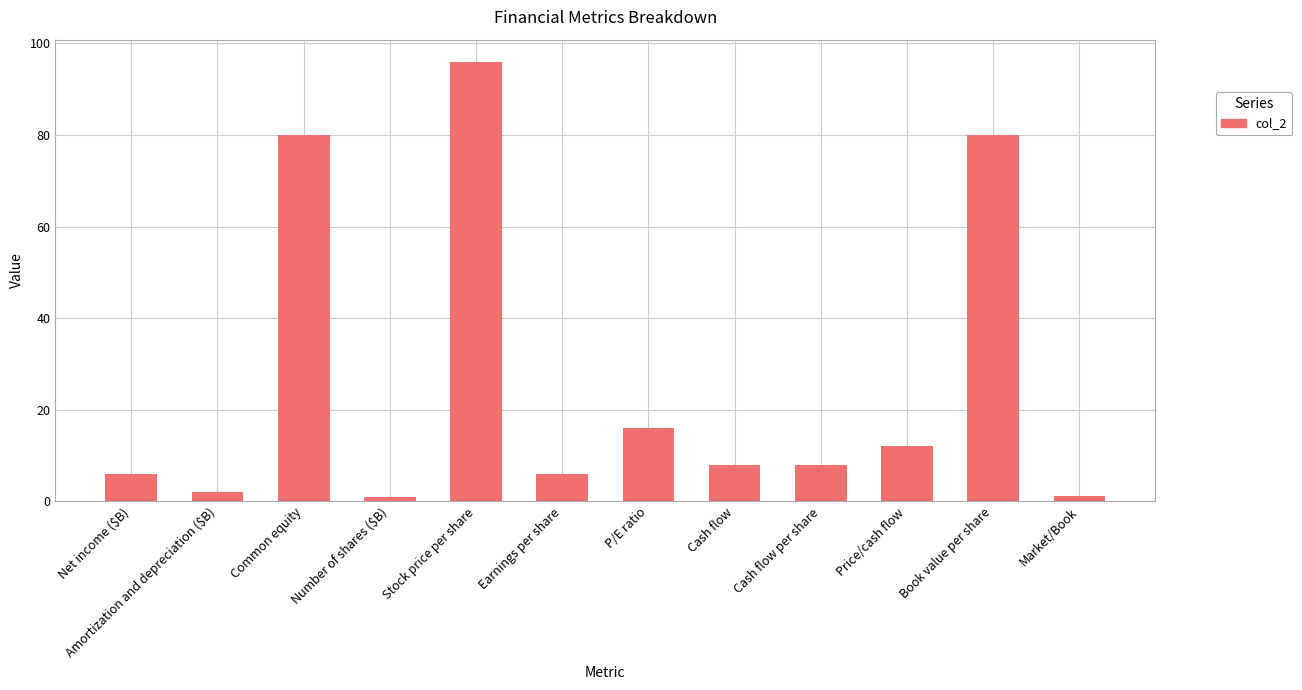

The chart shows a value of 6.0 at Net income ($B). True or false?

True